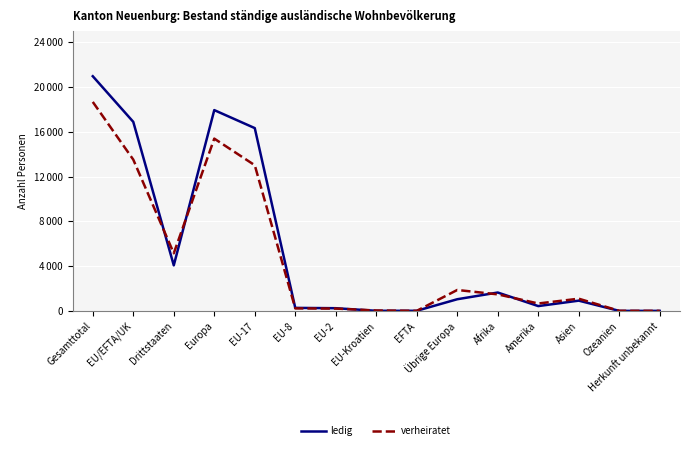

What is the sum of the ledig values at EU-8 and Asien?

1200